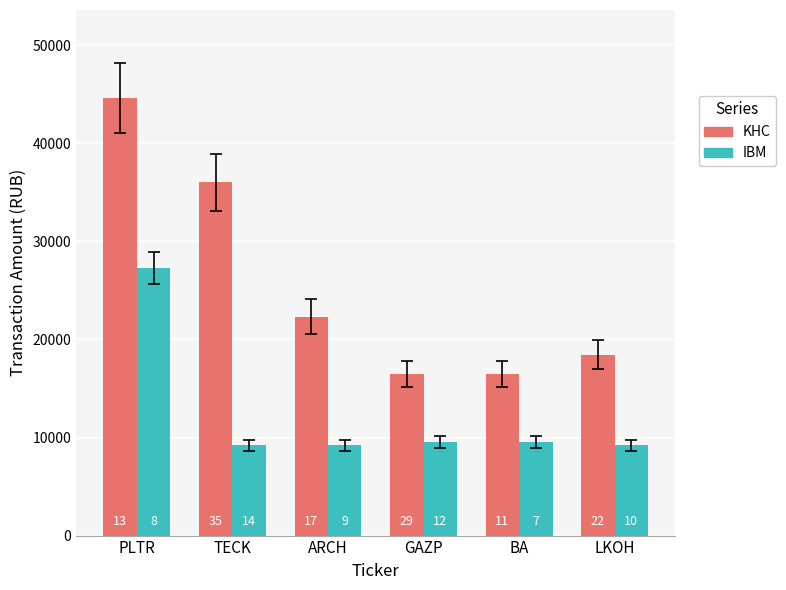

List the series in order of their peak value, lowest first.

IBM, KHC